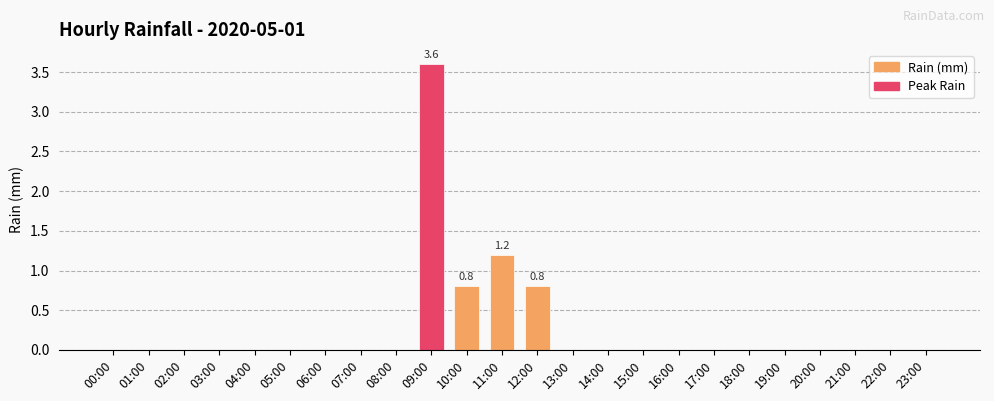

What is the maximum value shown in the chart?

3.6